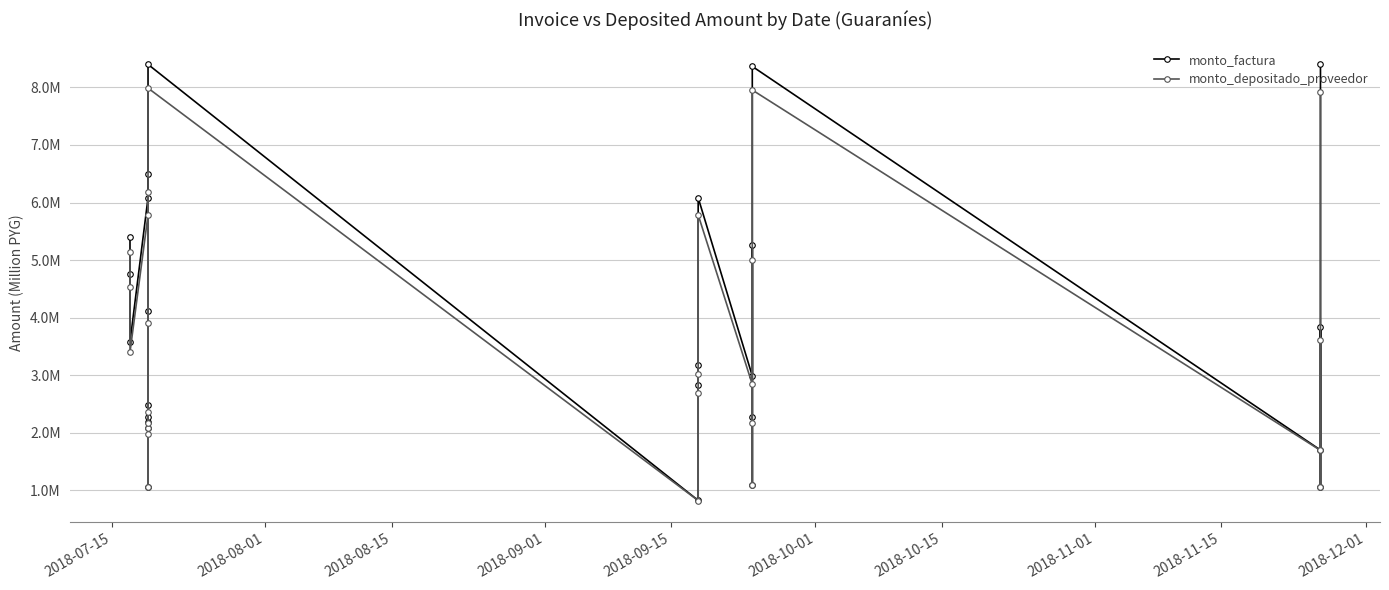

How many distinct data groups are displayed?

2